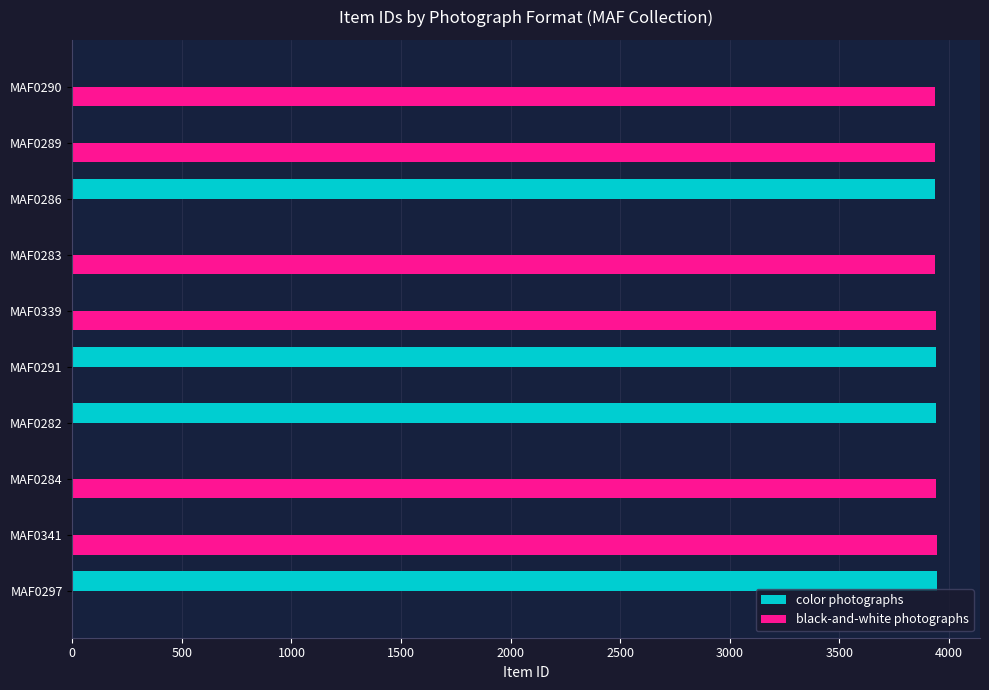

Is it true that color photographs equals -1700 at MAF0290?

False